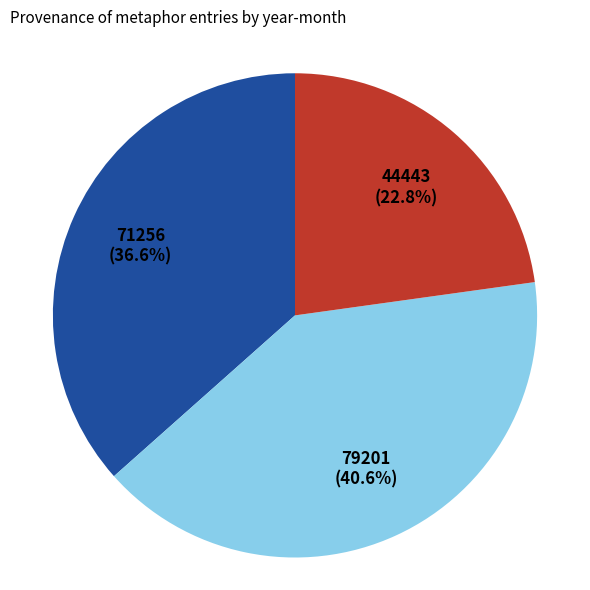

Is there a majority slice in this chart?

No